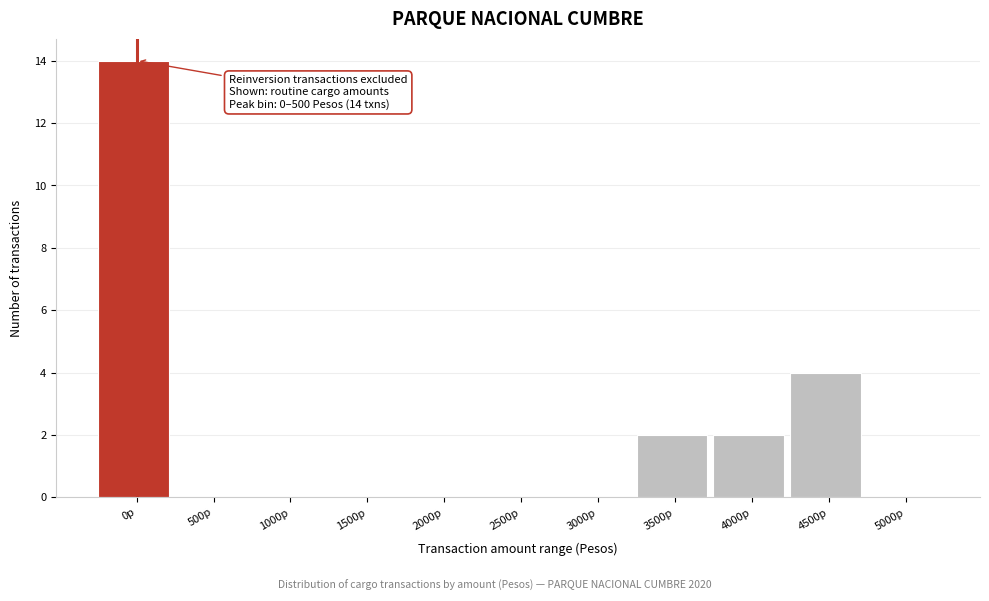

Reading left to right, extract all data points from this chart.

0p=14	500p=0	1000p=0	1500p=0	2000p=0	2500p=0	3000p=0	3500p=2	4000p=2	4500p=4	5000p=0